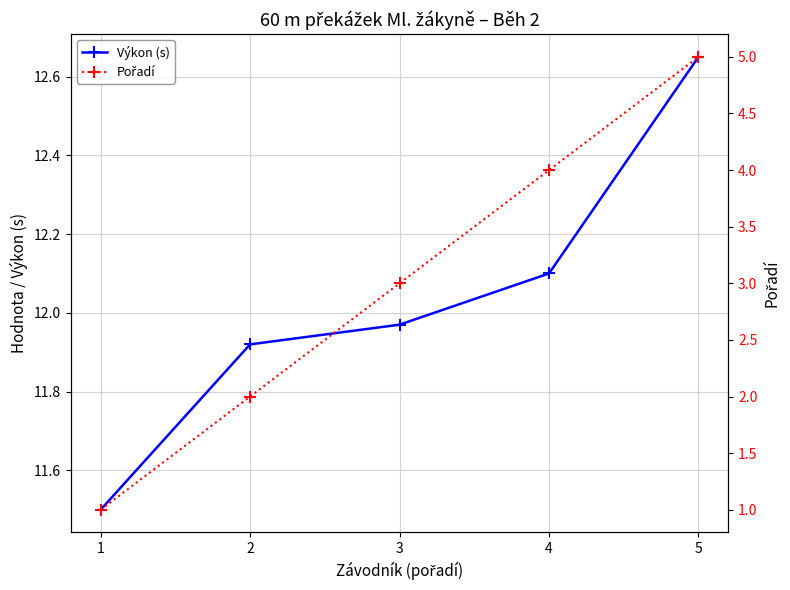

Rank the series at 4 from lowest to highest value.

Pořadí, Výkon (s)